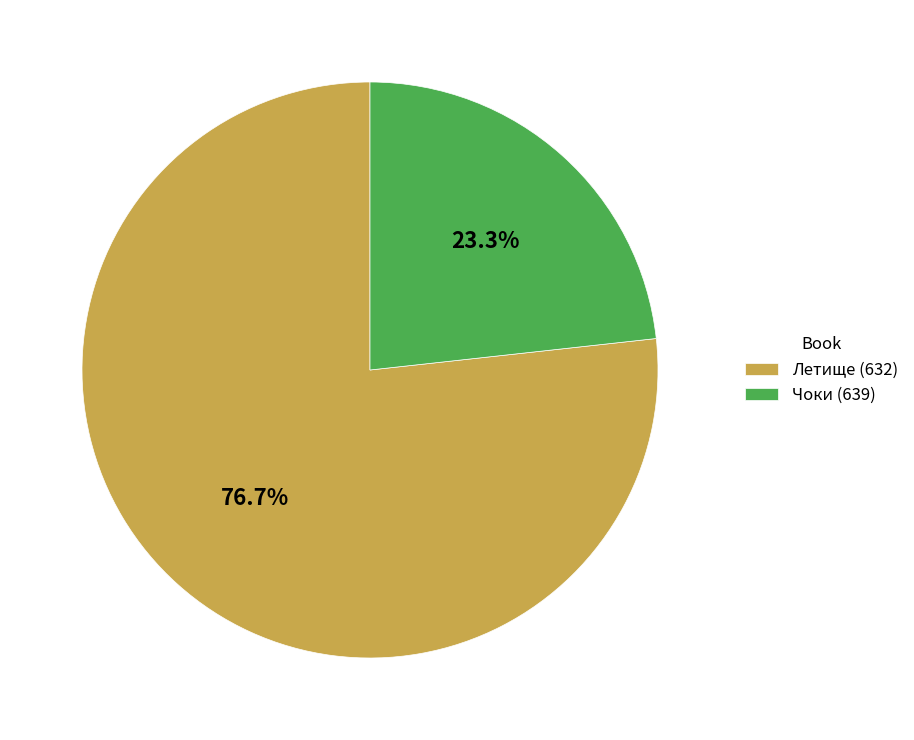

Count the number of slices in the pie.

2